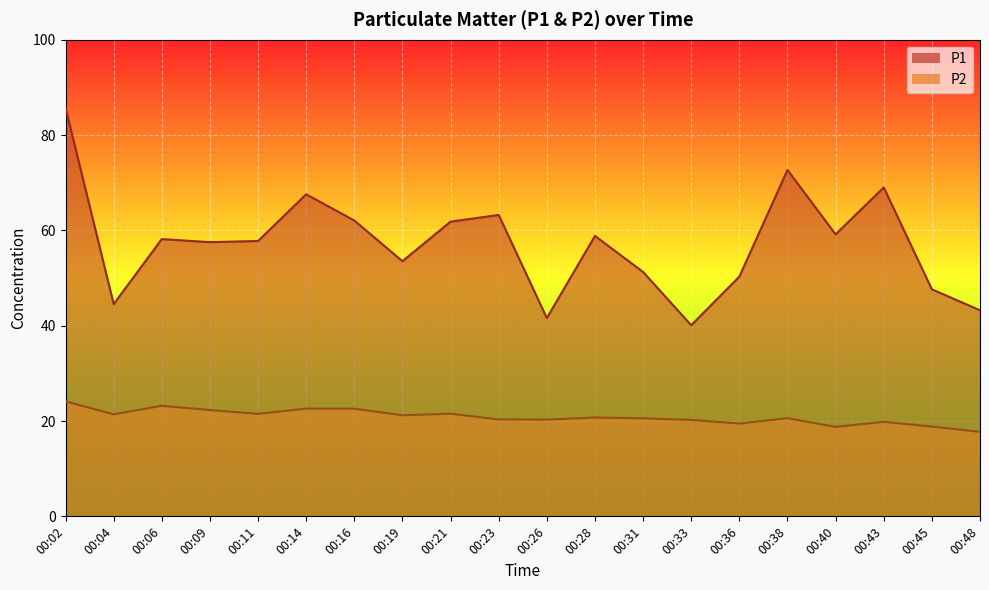

At which label does P1 reach its peak?

00:02